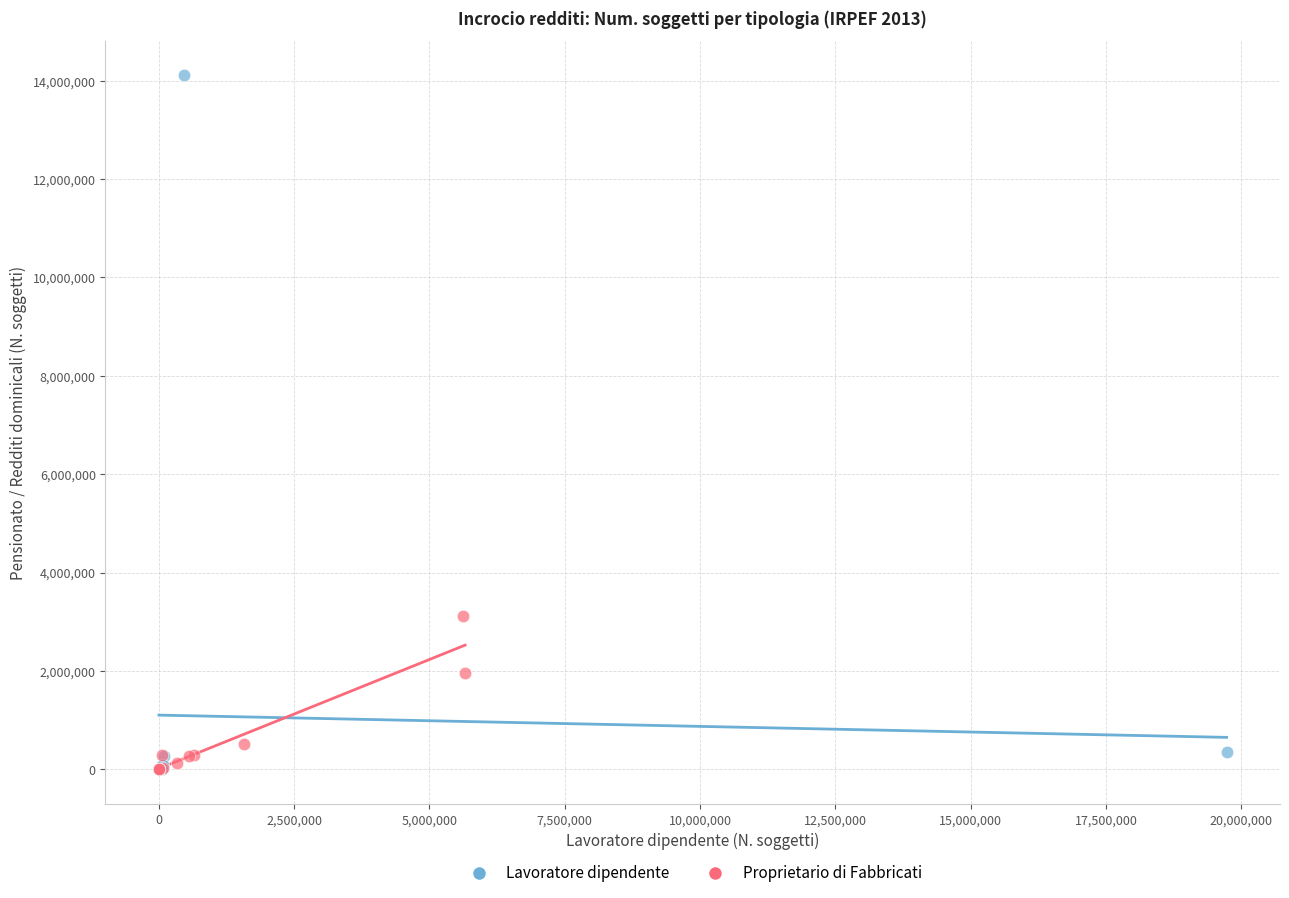

Which series reaches the maximum Y coordinate?

Lavoratore dipendente